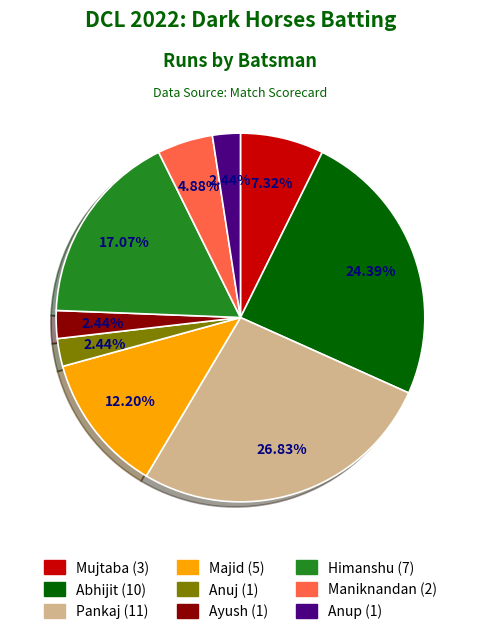

Is there a majority slice in this chart?

No